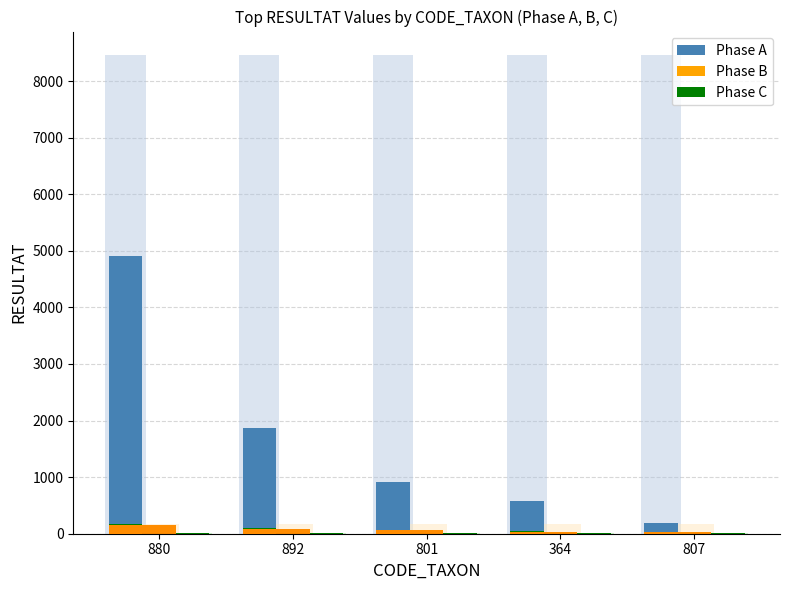

Reading left to right, what are all the values shown in this chart?

Phase A: 880=4915	892=1860	801=908	364=580	807=190
Phase B: 880=159	892=92	801=62	364=36	807=34
Phase C: 880=14	892=10	801=6	364=5	807=4